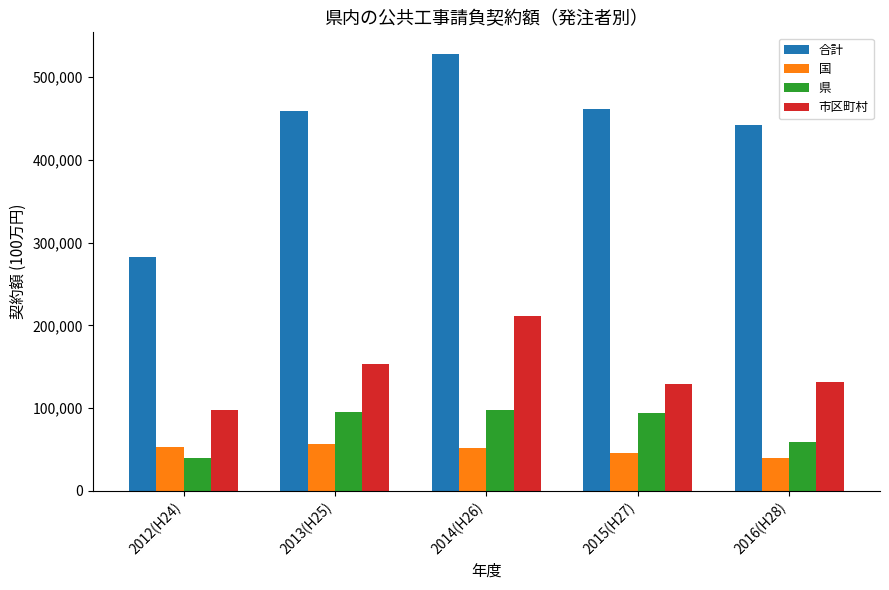

List the series in order of their peak value, lowest first.

国, 県, 市区町村, 合計